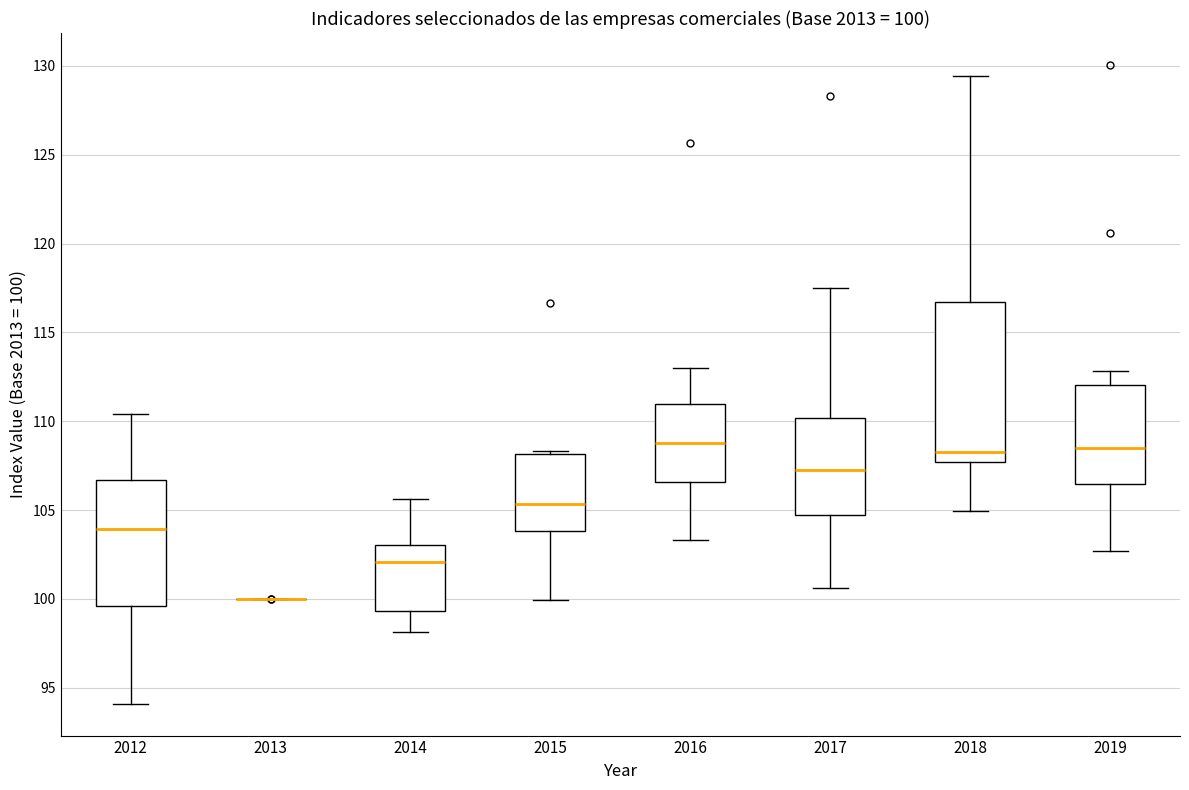

Which box is the tallest, from its lower edge to its upper edge?

2018